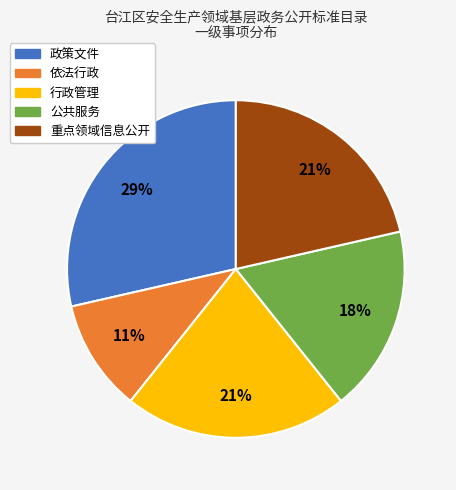

To the nearest percent, what is the difference between the largest and smallest slice percentages?

18%